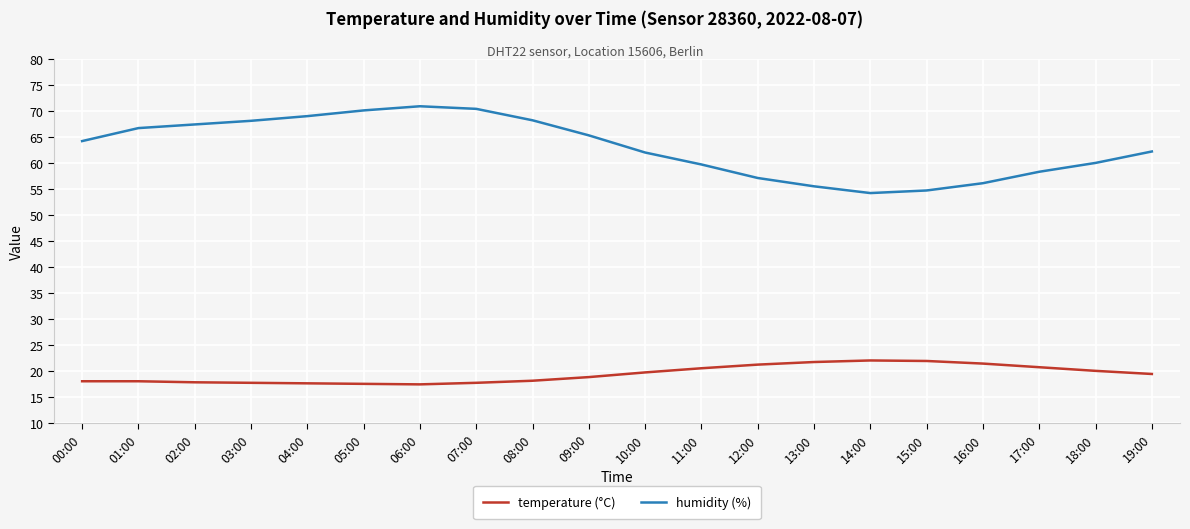

At how many categories does at least one series exceed 41?

20